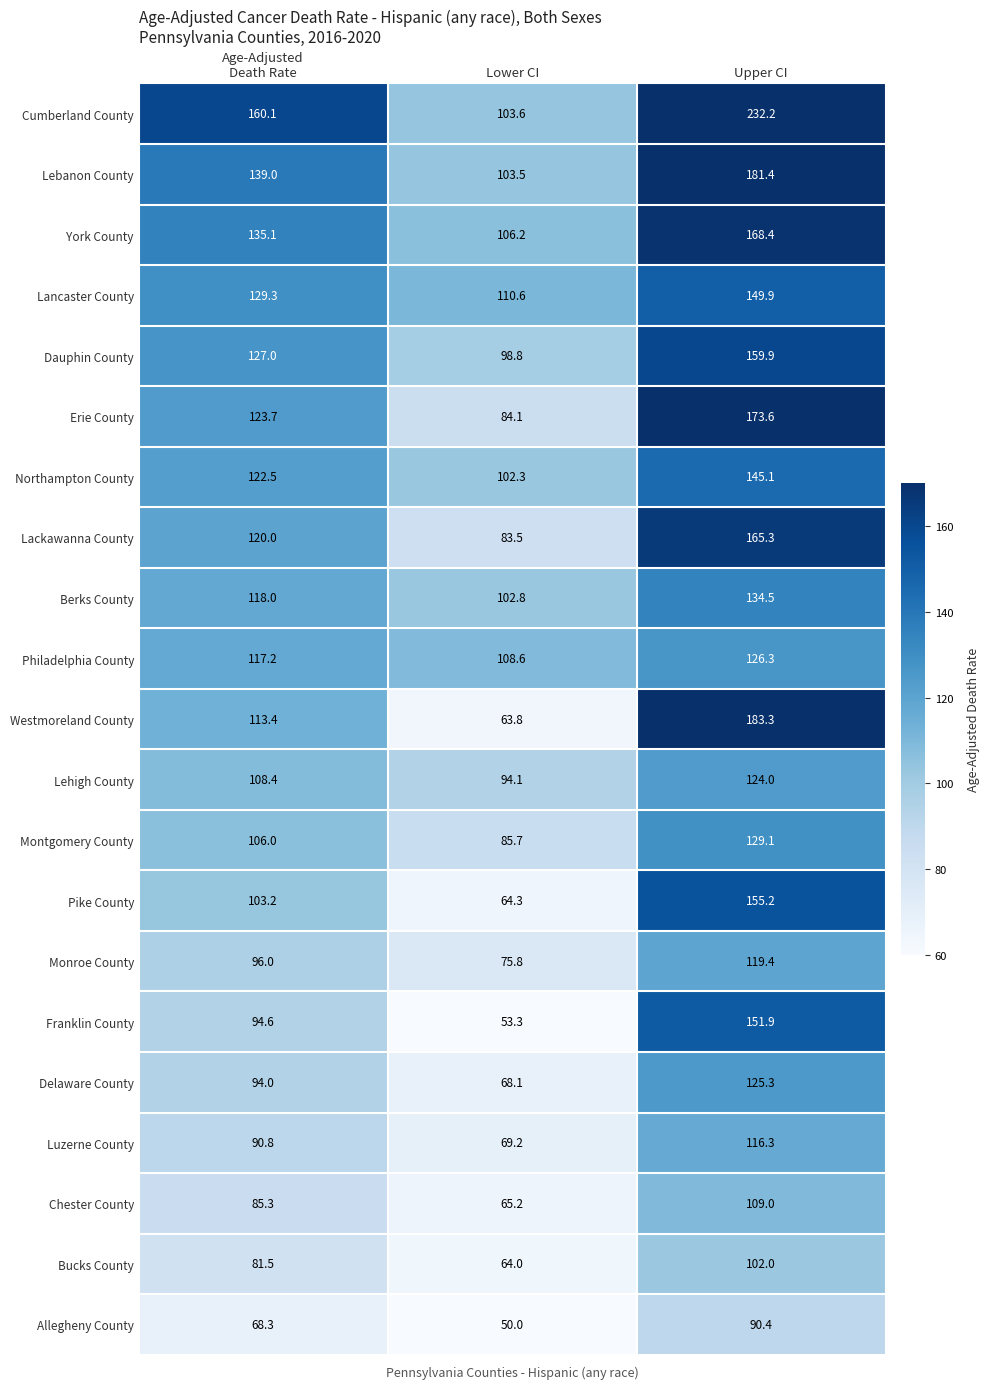

Rank the series by their maximum value, from lowest to highest.

Allegheny County, Bucks County, Chester County, Luzerne County, Monroe County, Lehigh County, Delaware County, Philadelphia County, Montgomery County, Berks County, Northampton County, Lancaster County, Franklin County, Pike County, Dauphin County, Lackawanna County, York County, Erie County, Lebanon County, Westmoreland County, Cumberland County